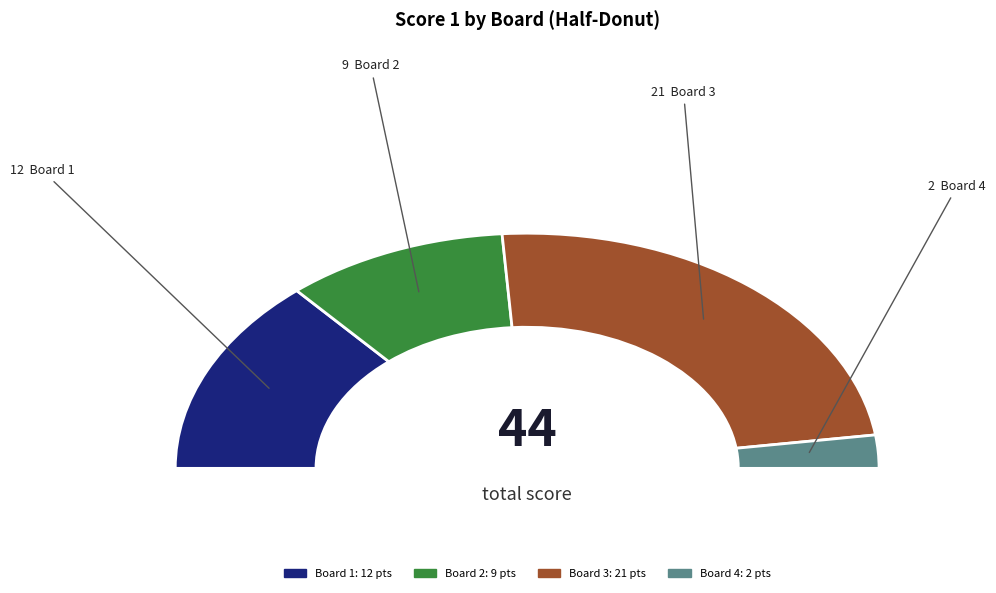

What is the ratio of the value at Board 1
Ubhayathunga Amitha to the value at Board 3
Zucchiatti Elisa?

0.6